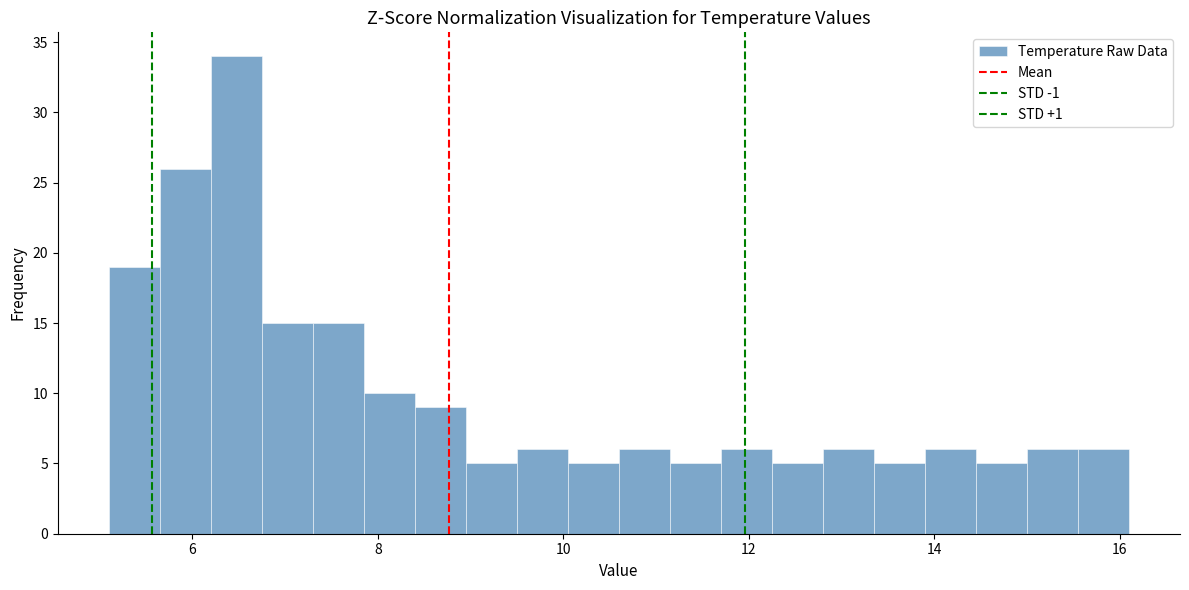

Read against the x-axis, roughly where is the centre of the tallest bar?

6.4